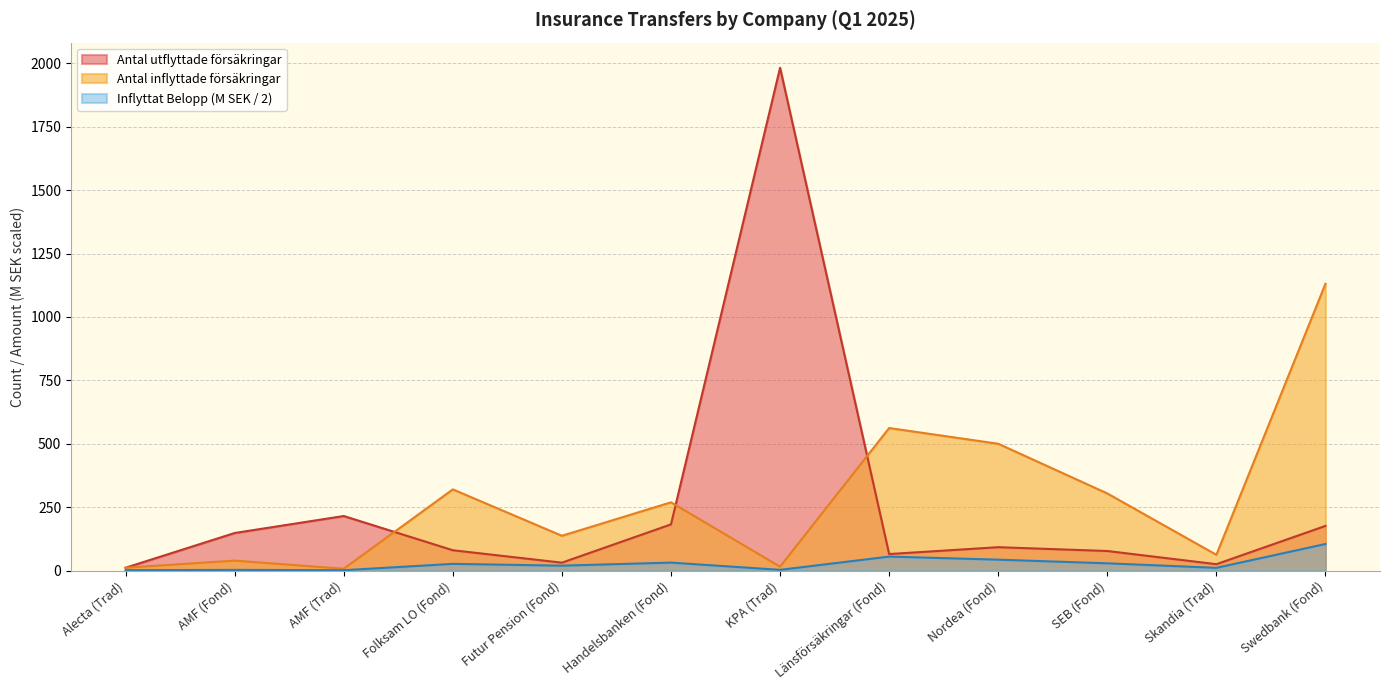

What is the difference between the Antal inflyttade försäkringar values at Nordea (Fond) and Länsförsäkringar (Fond)?

62.0